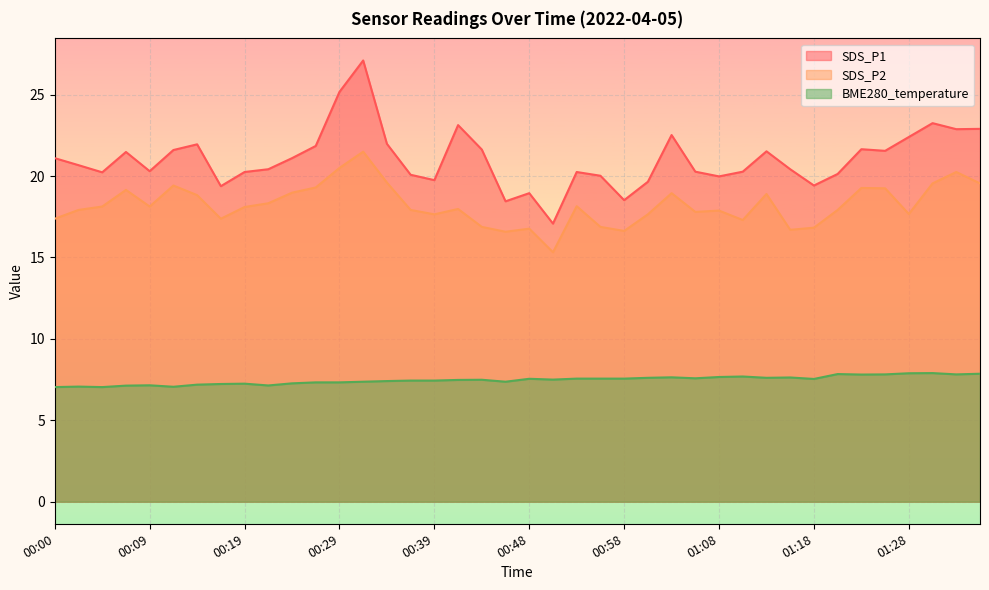

At how many categories does at least one series exceed 12?

40